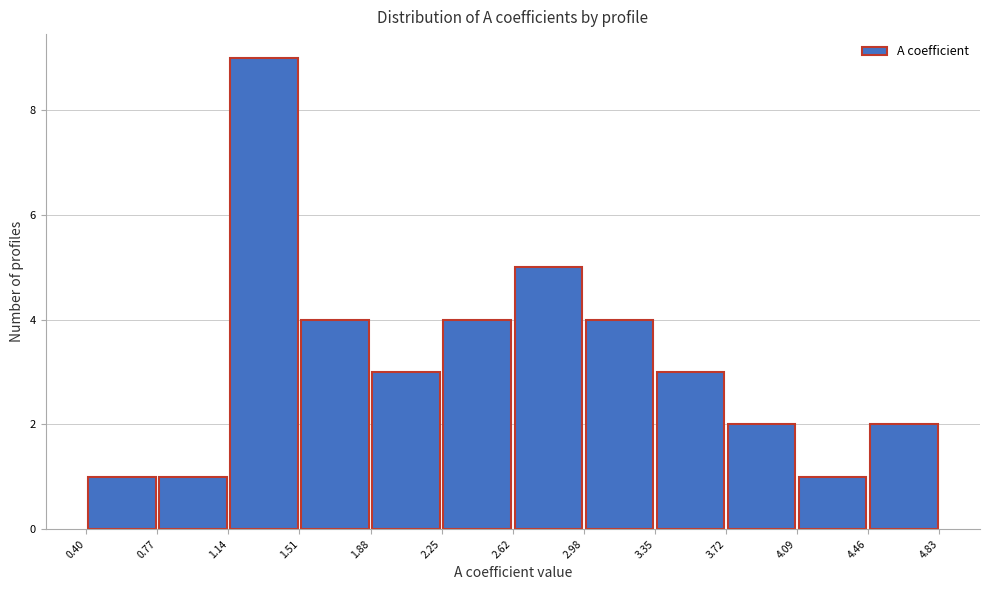

Reading left to right, transcribe this chart: for each bar, give the range it covers on the x-axis and its height. The values are not printed on the chart, so give them approximately, as read against the axis.

0.40 to 0.77: 1
0.77 to 1.14: 1
1.14 to 1.51: 9
1.51 to 1.88: 4
1.88 to 2.25: 3
2.25 to 2.62: 4
2.62 to 2.98: 5
2.98 to 3.35: 4
3.35 to 3.72: 3
3.72 to 4.09: 2
4.09 to 4.46: 1
4.46 to 4.83: 2